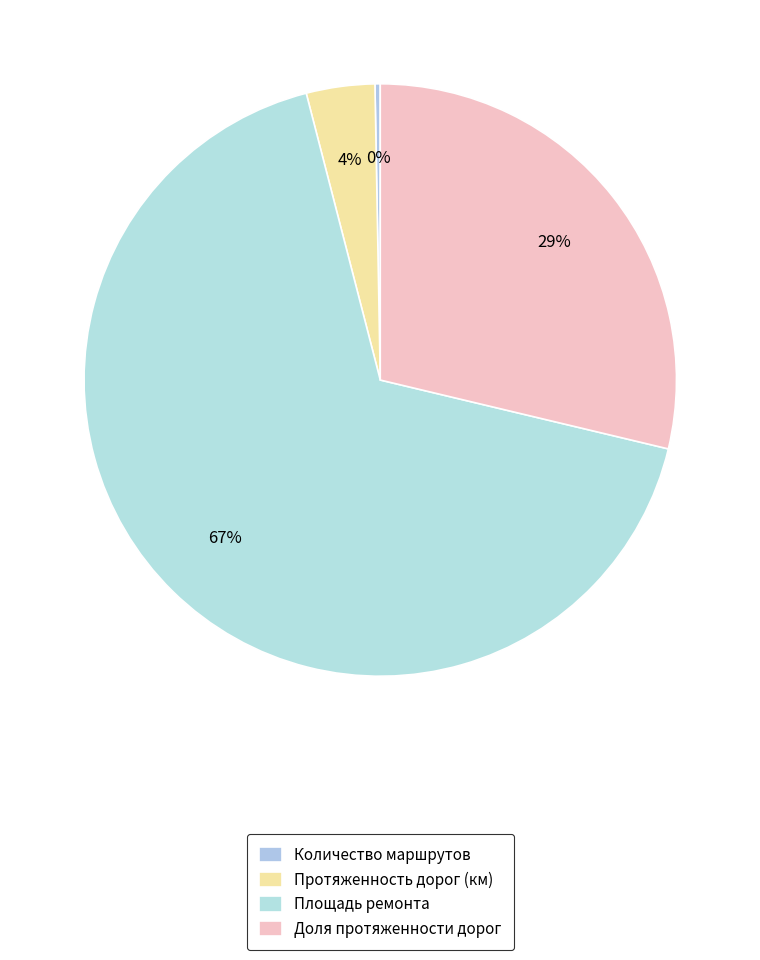

How many segments does this pie chart have?

4